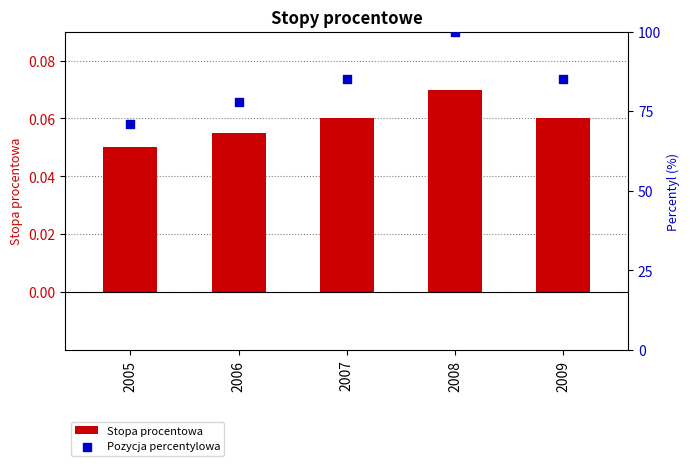

Which series has the largest Y range (max minus min)?

Pozycja percentylowa